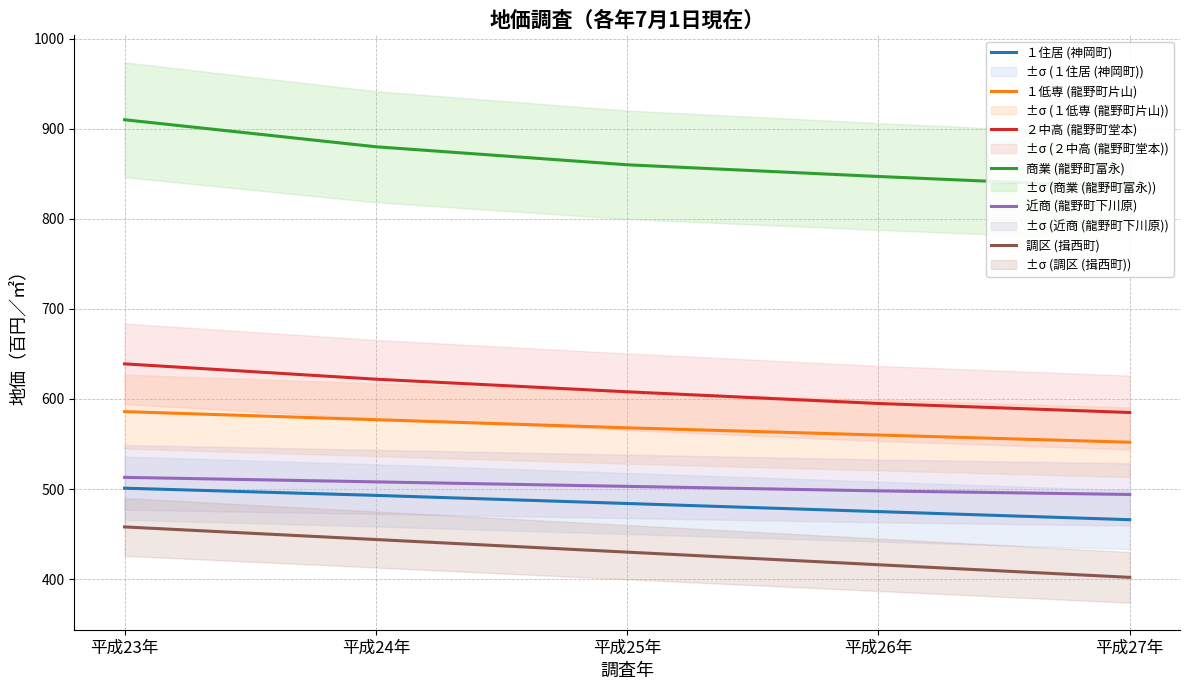

True or false: ２中高 (龍野町堂本) has more than 2 points higher than both neighbors.

False